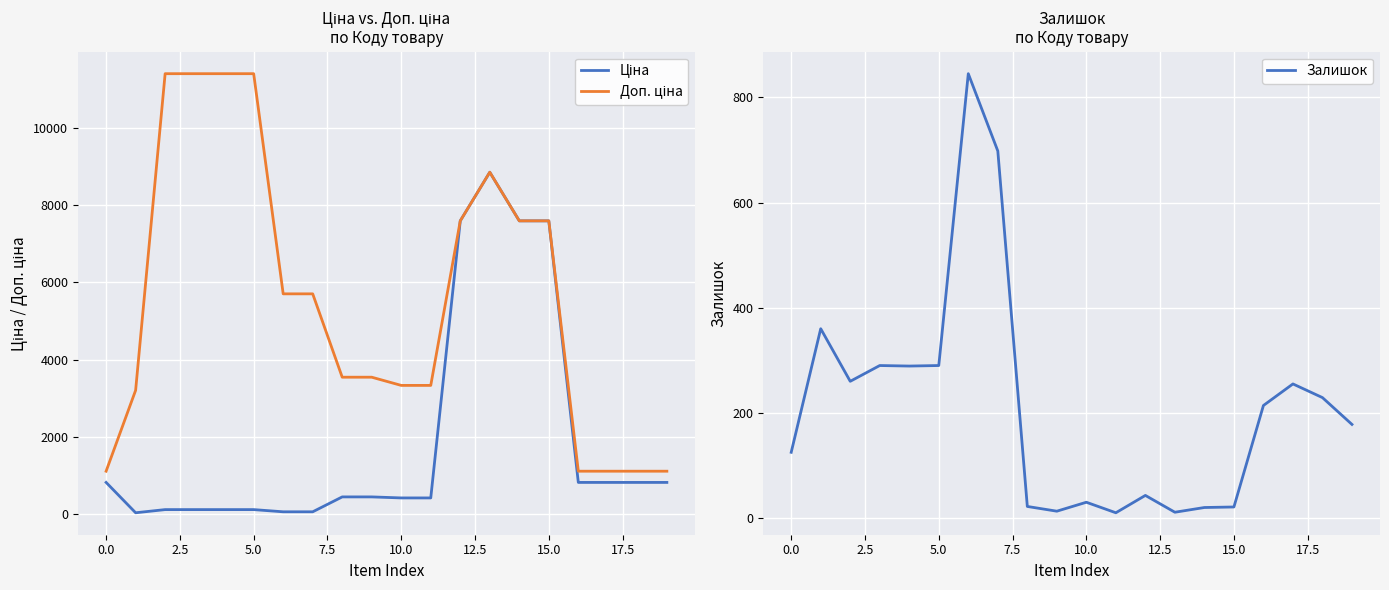

At which category is the sum across all series the highest?

13